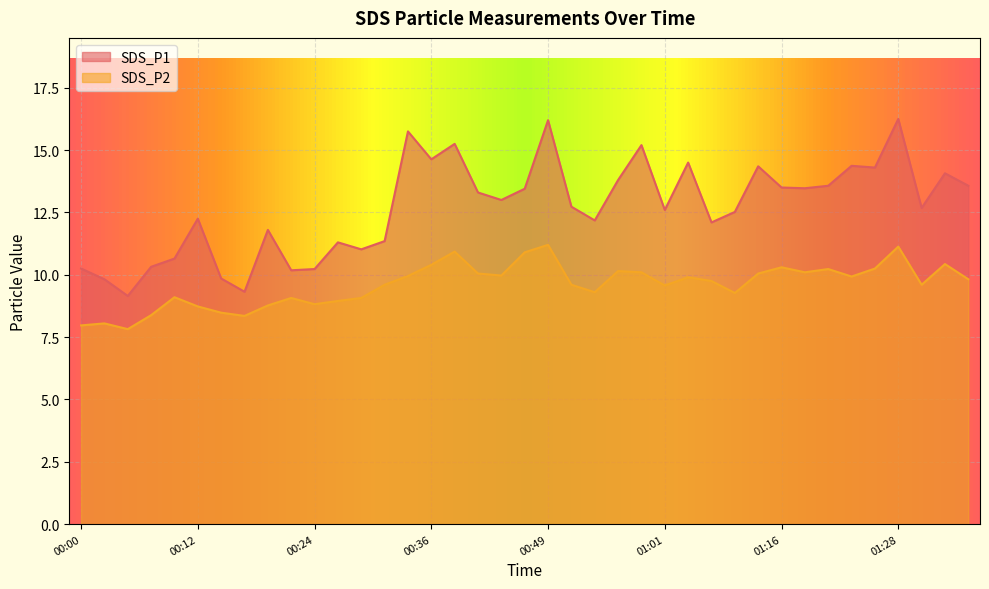

What is the maximum value for SDS_P1?

16.2